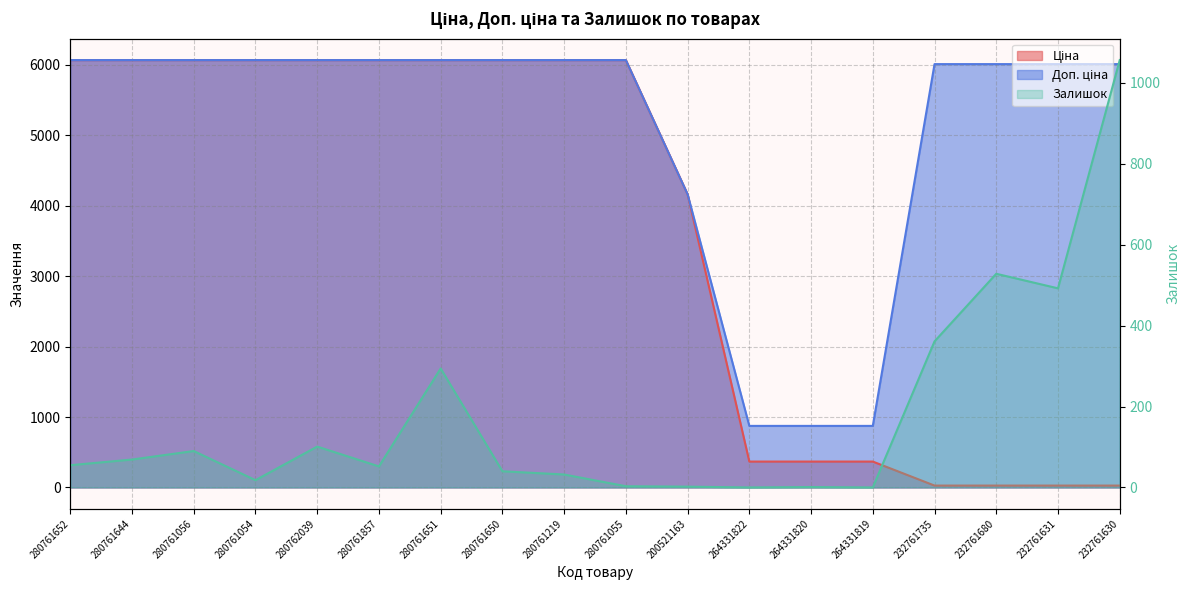

How many values in the Доп. ціна series are below 6067?

8